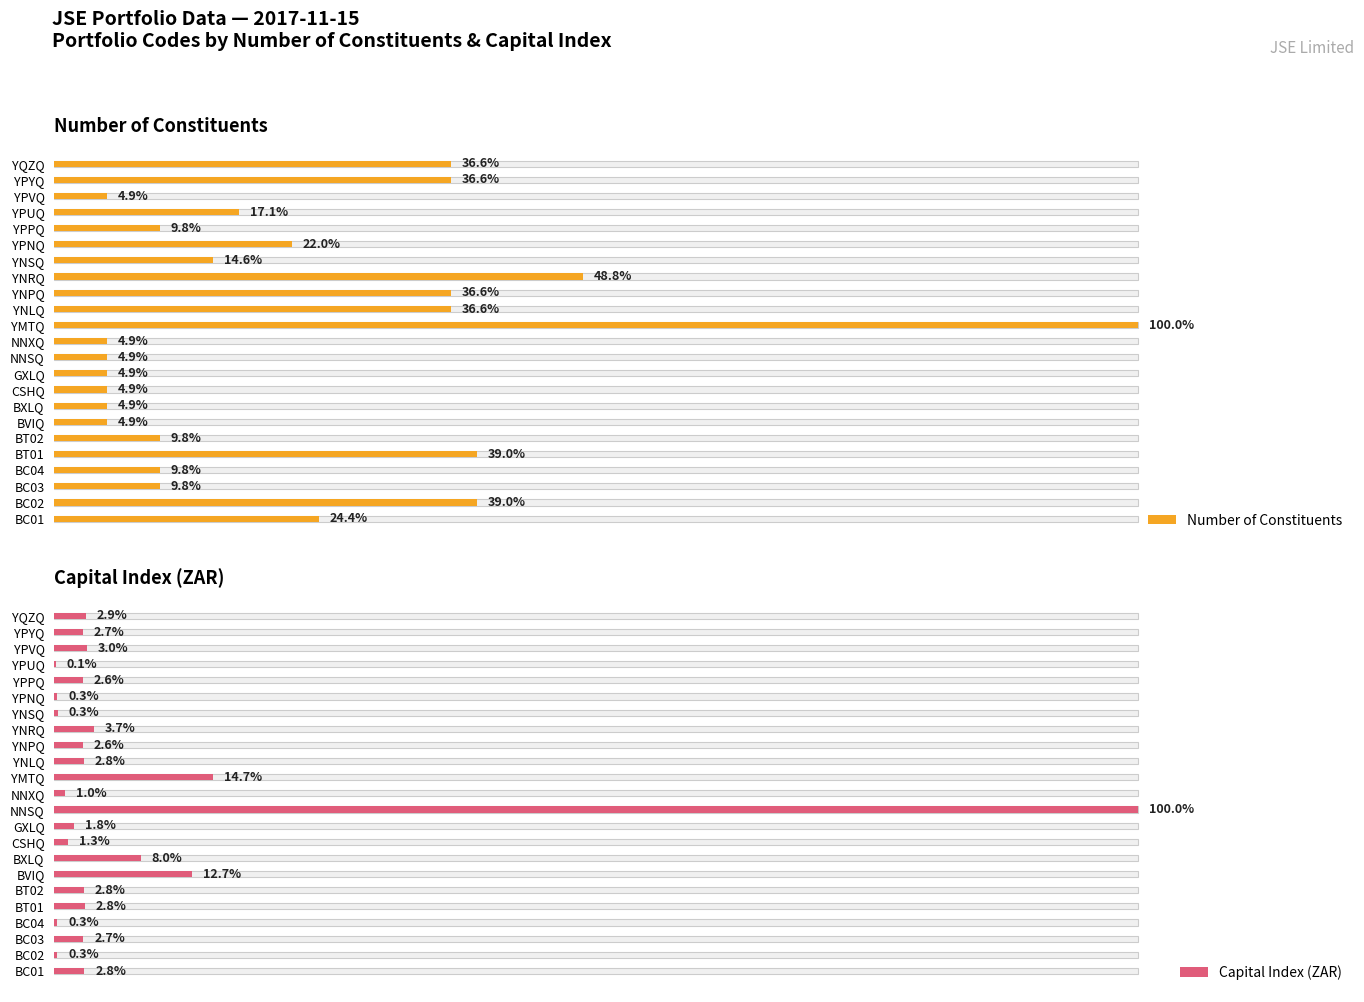

How many values in the Capital Index (ZAR) series are below 2?

8